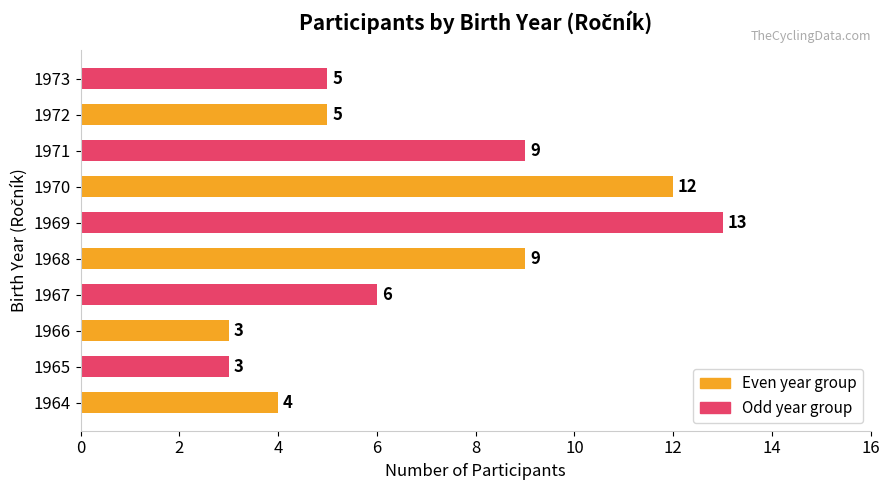

How many series are shown in this chart?

1